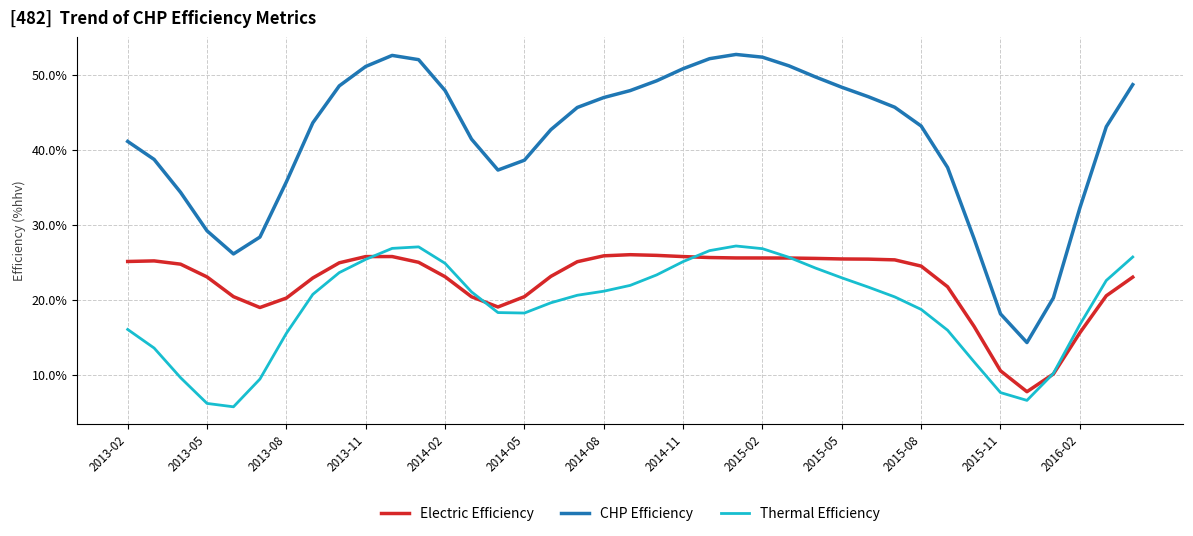

What is the difference between the maximum and minimum values in the Thermal Efficiency series?

21.5